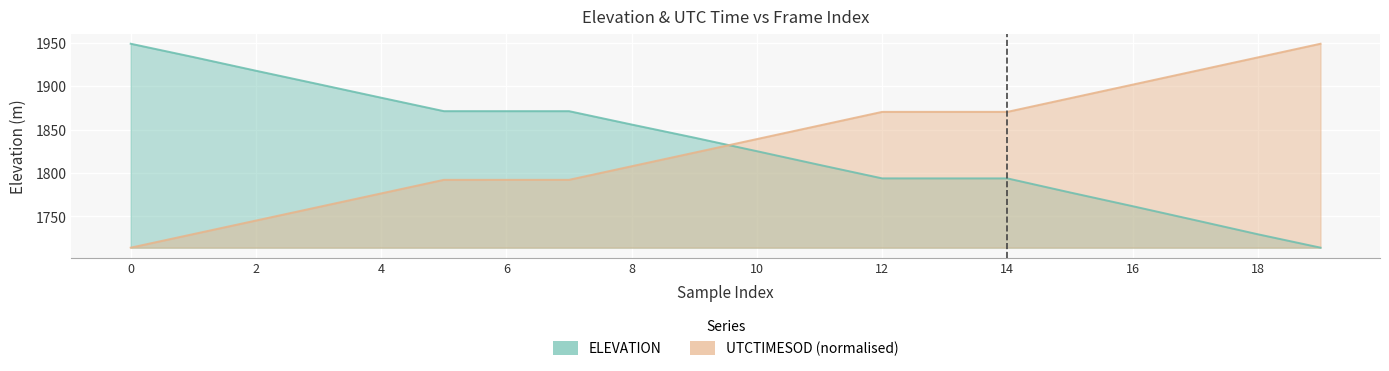

What are all the series names shown in the legend?

ELEVATION, UTCTIMESOD